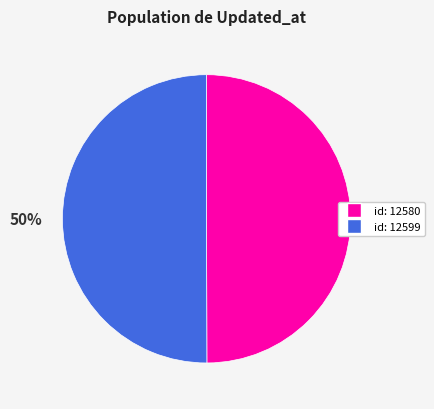

To the nearest percent, what is the average slice percentage?

50%